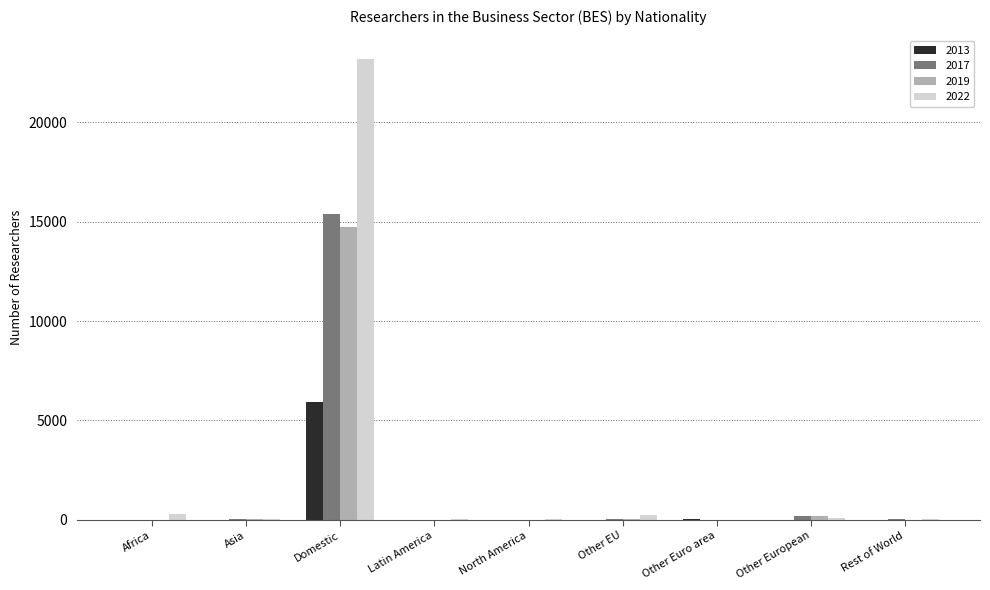

What is the sum of all 2013 values?

6004